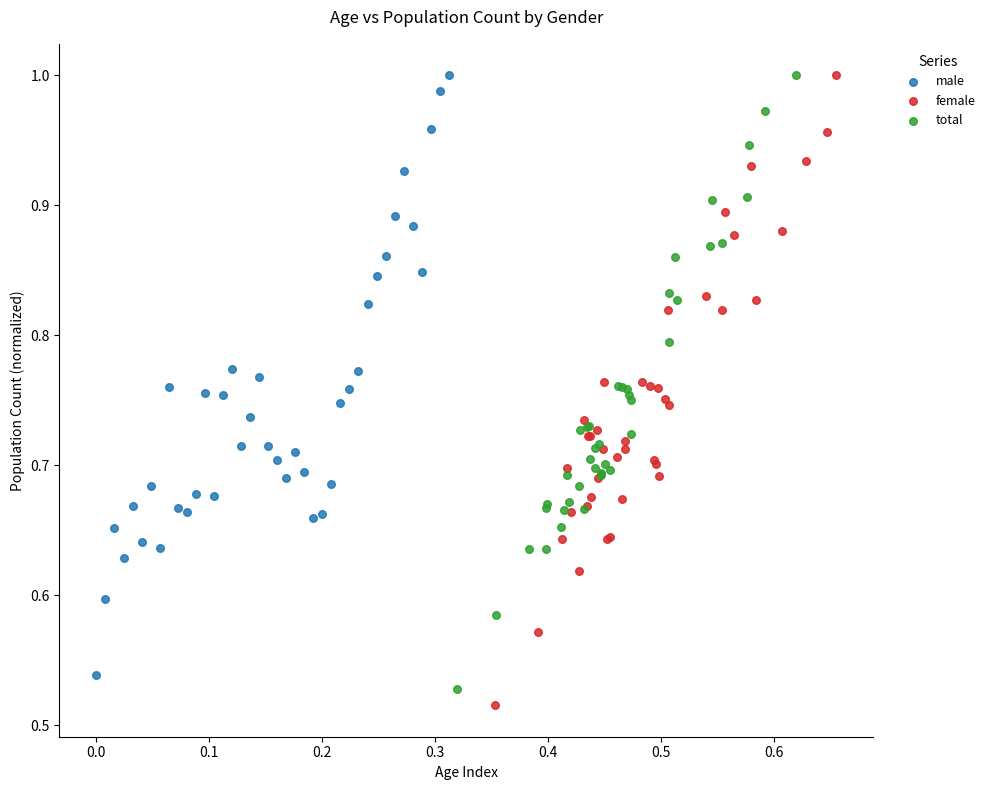

Which series has the largest Y range (max minus min)?

female